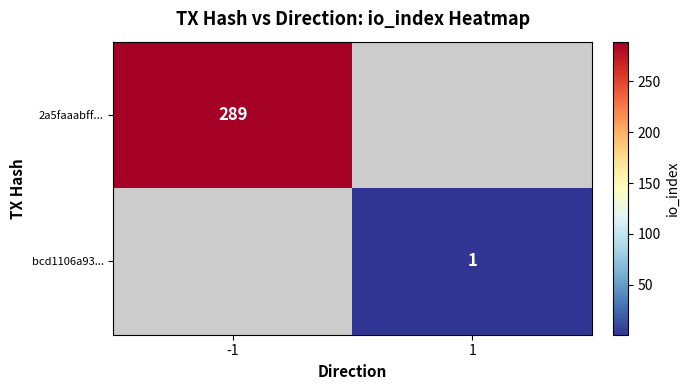

True or false: bcd1106a93... has a value of 1 at 1.

True